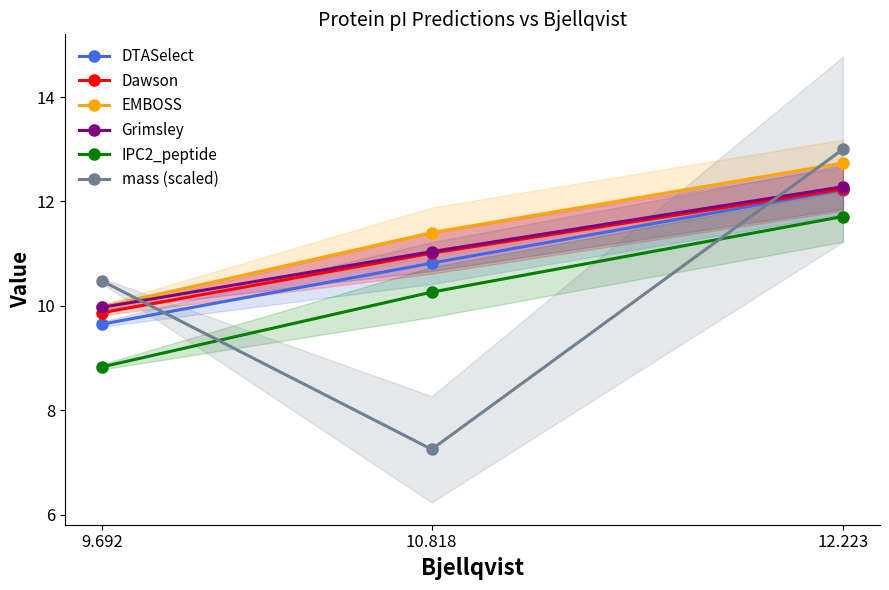

Which series has the widest spread of values?

mass (scaled)